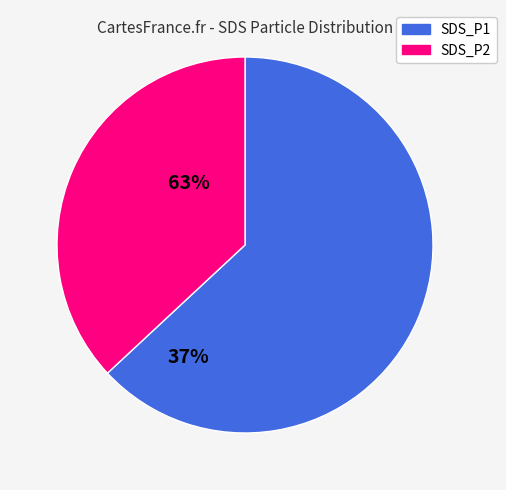

What is the smallest slice in the pie chart?

SDS_P2